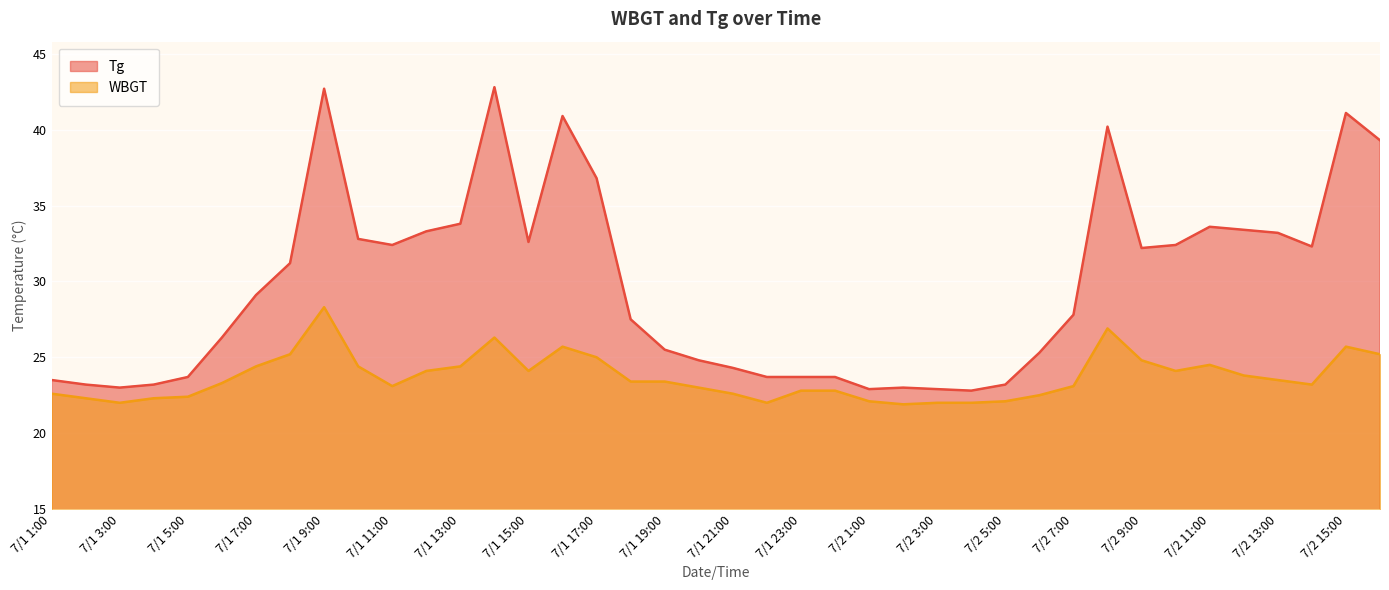

Rank the series by their average value, from lowest to highest.

WBGT, Tg